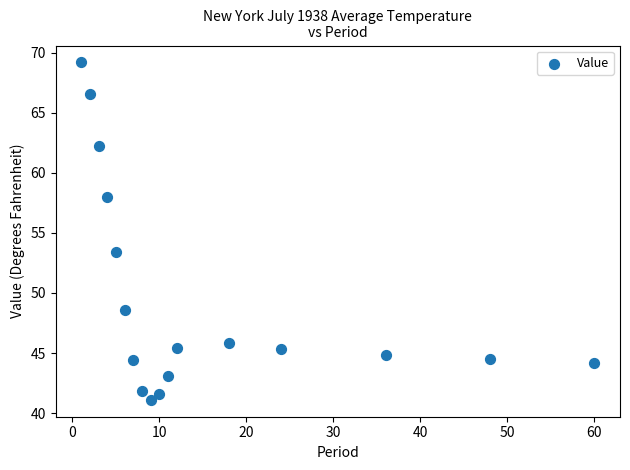

What Y value in the scatter plot is closest to 55?

53.4